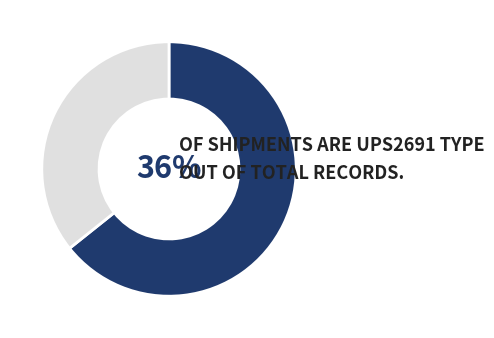

How much of the chart is everything except UPS2691?

64.3%